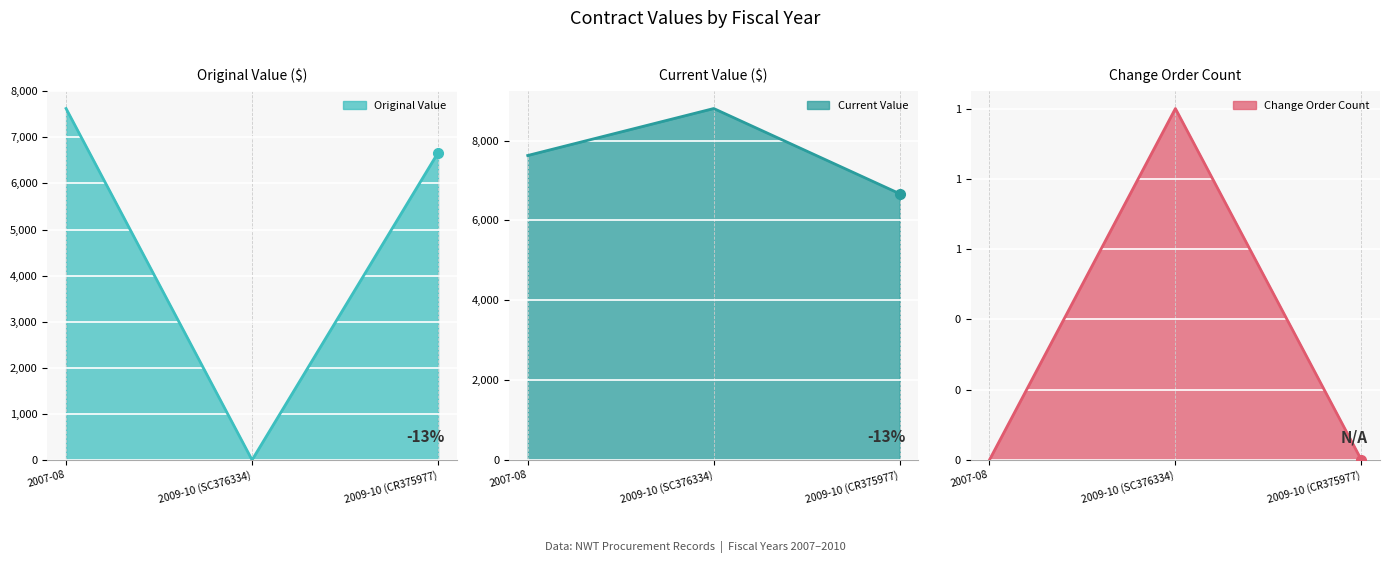

How many categories are shown in the chart?

3